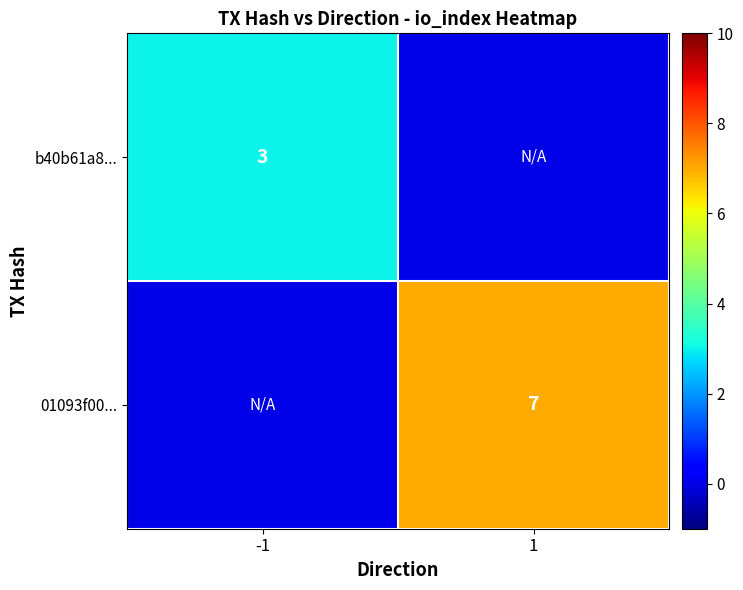

At how many categories does at least one series exceed 1?

2